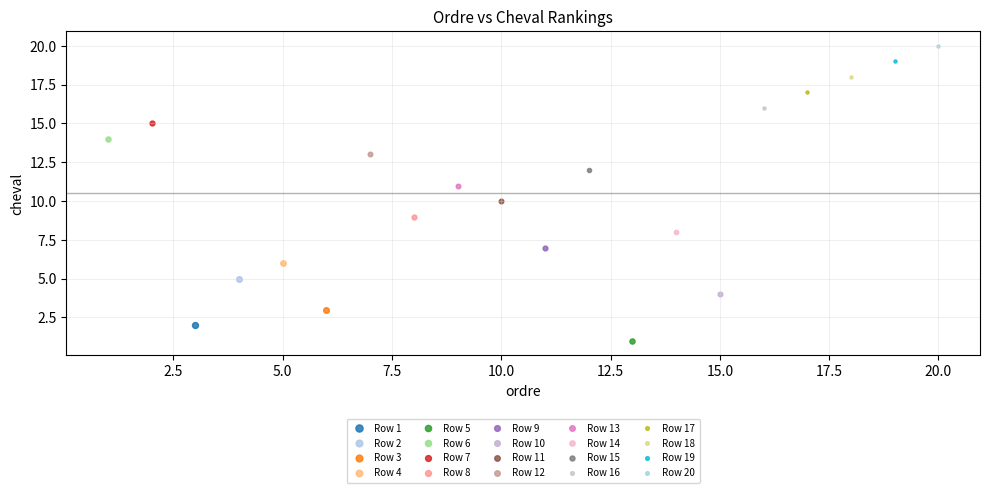

Which series reaches the maximum Y coordinate?

Row 20